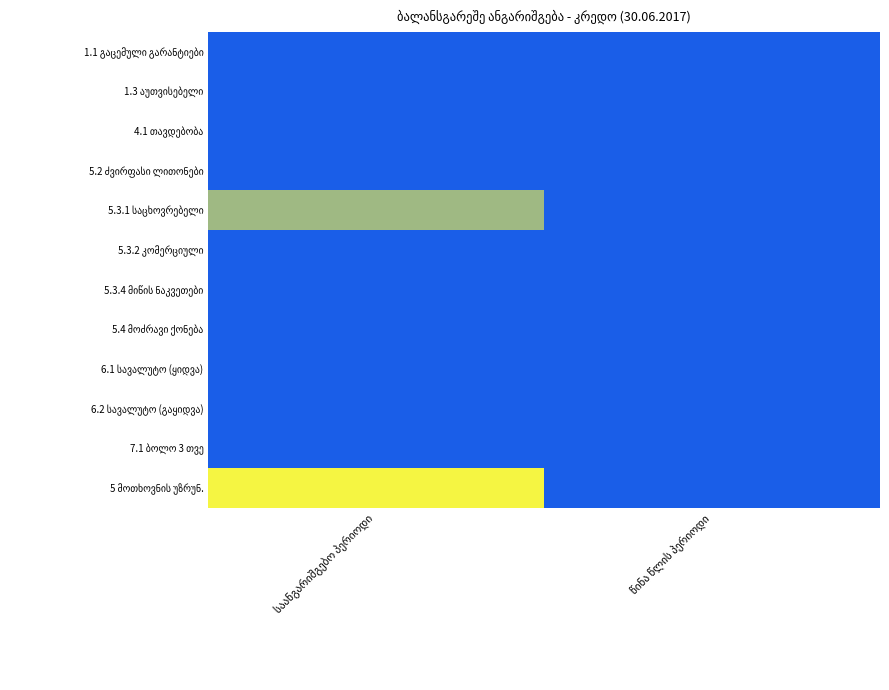

How many categories are shown in the chart?

2